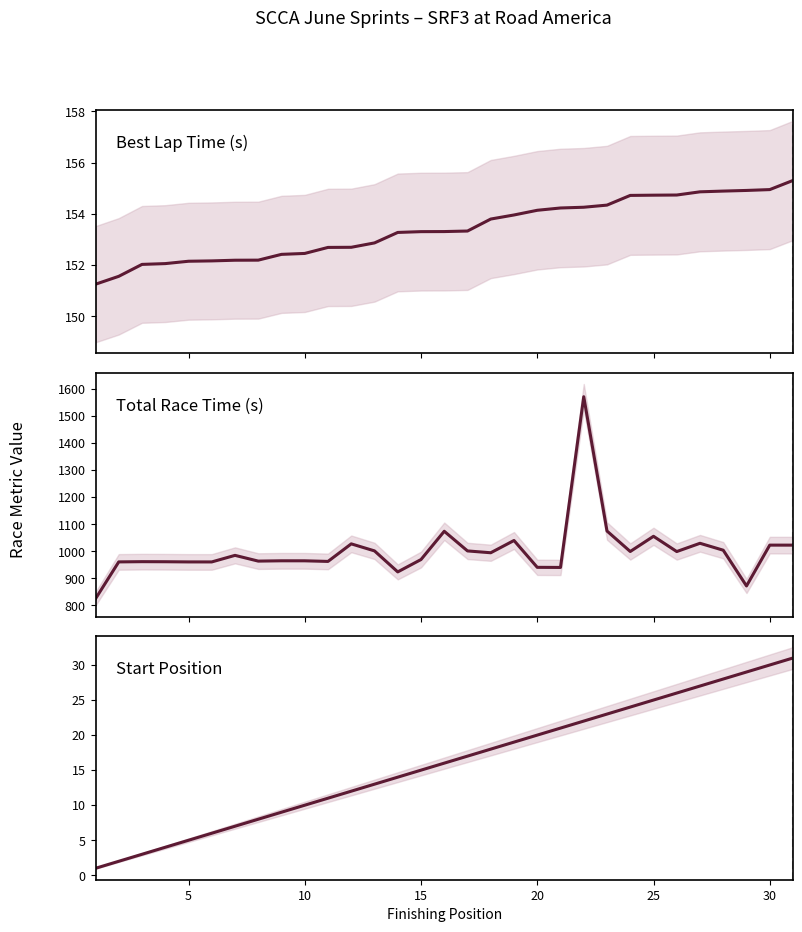

True or false: Best Lap Time (s) has more than 0 interior local peaks.

False